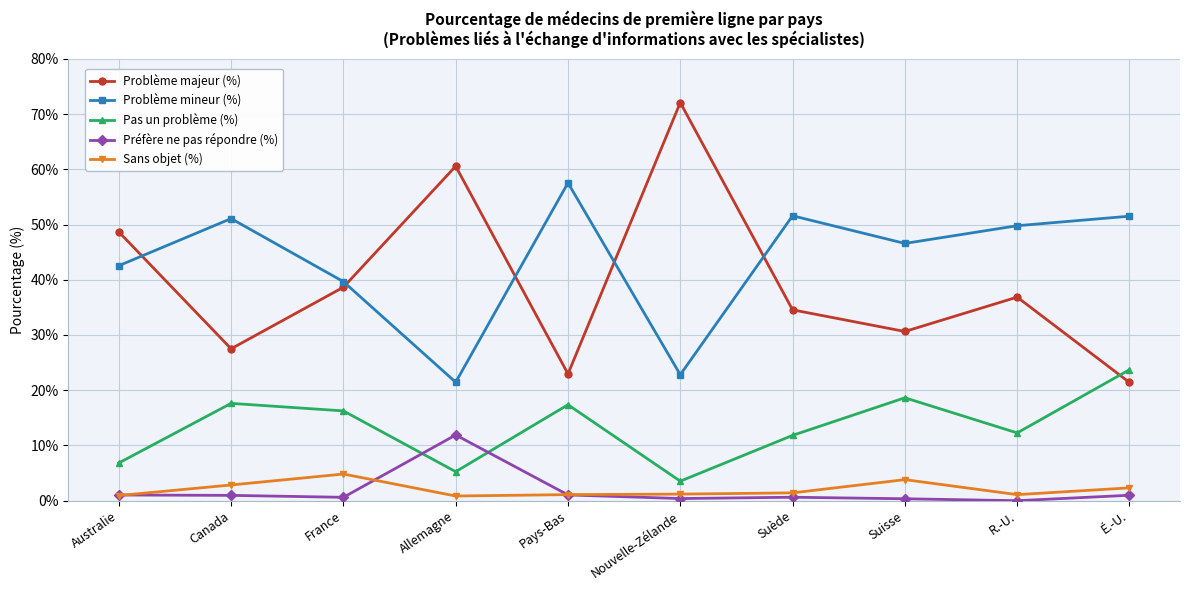

After their last crossing, which series has the higher values: Problème majeur (%) or Problème mineur (%)?

Problème mineur (%)